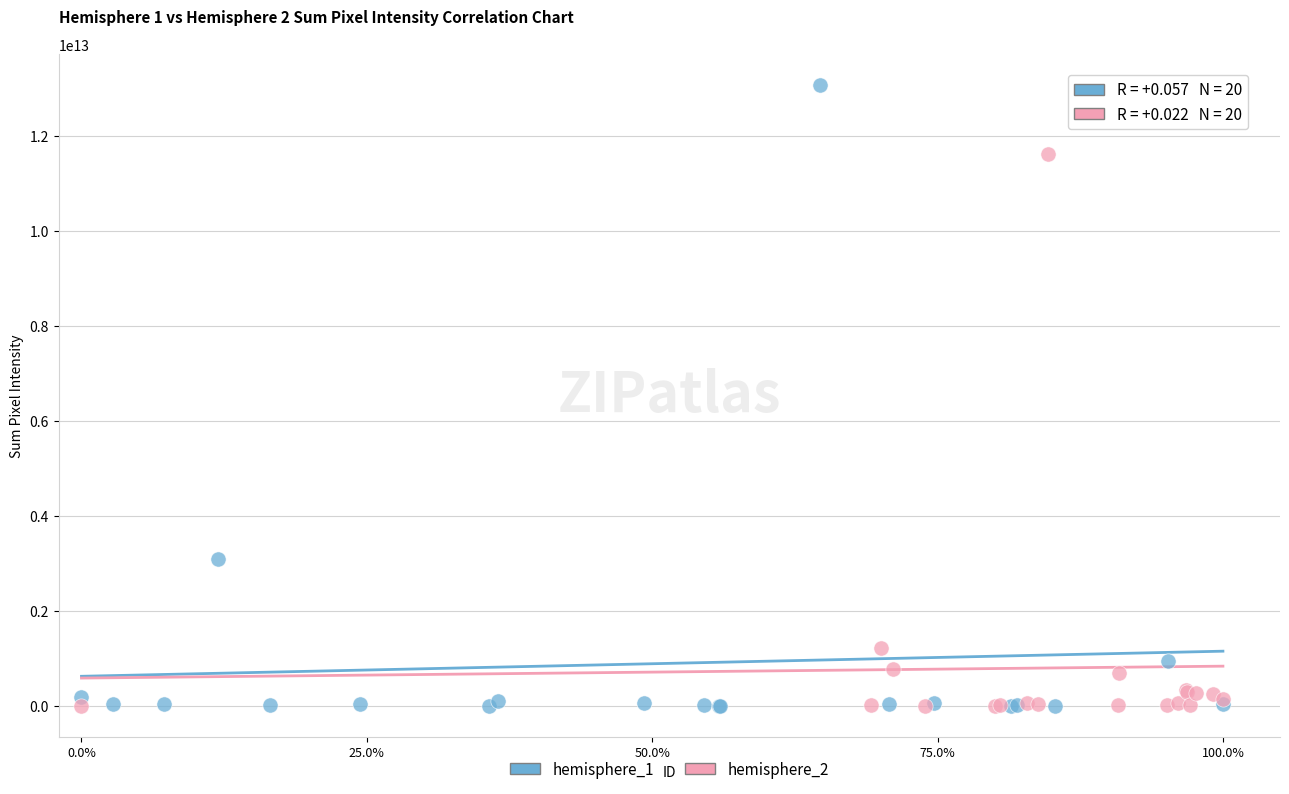

What are all the series names shown in the legend?

hemisphere_1, hemisphere_2